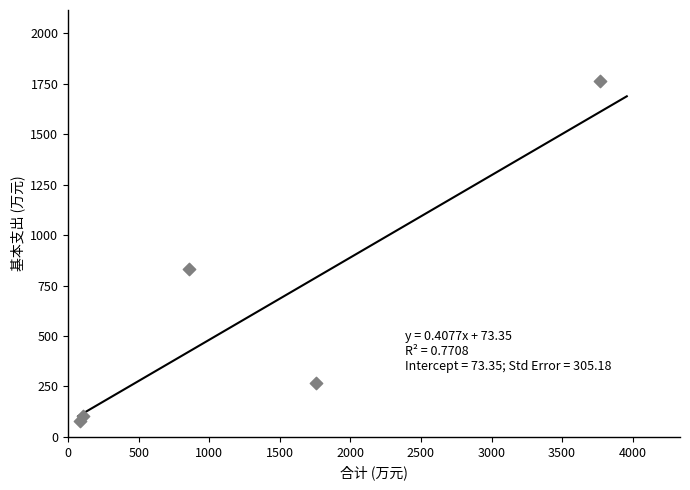

What Y value in the scatter plot is closest to 921?

832.1